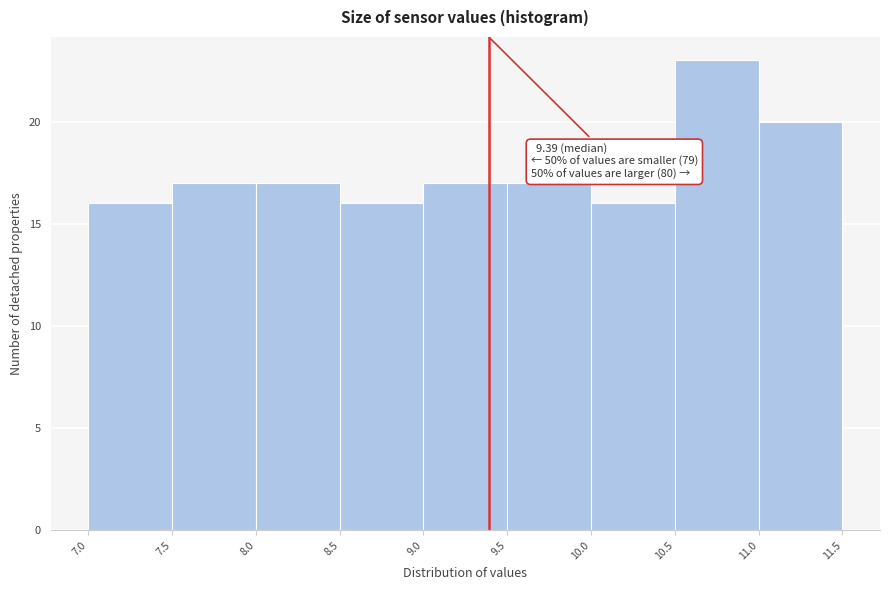

Over which range of the x-axis is the bar tallest?

10.5 to 11.0